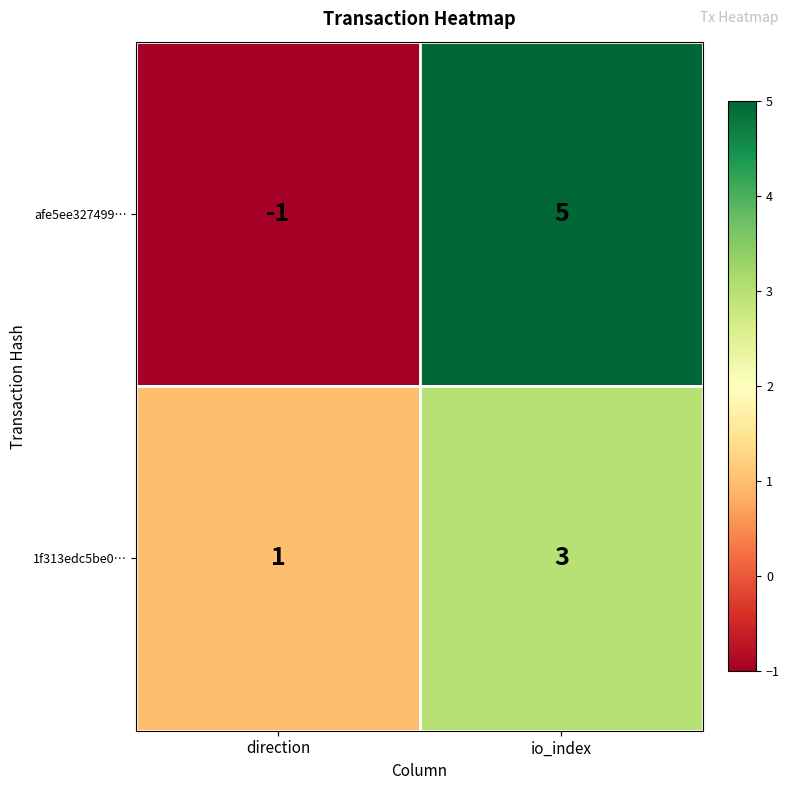

What is the sum of all afe5ee327499… values?

4